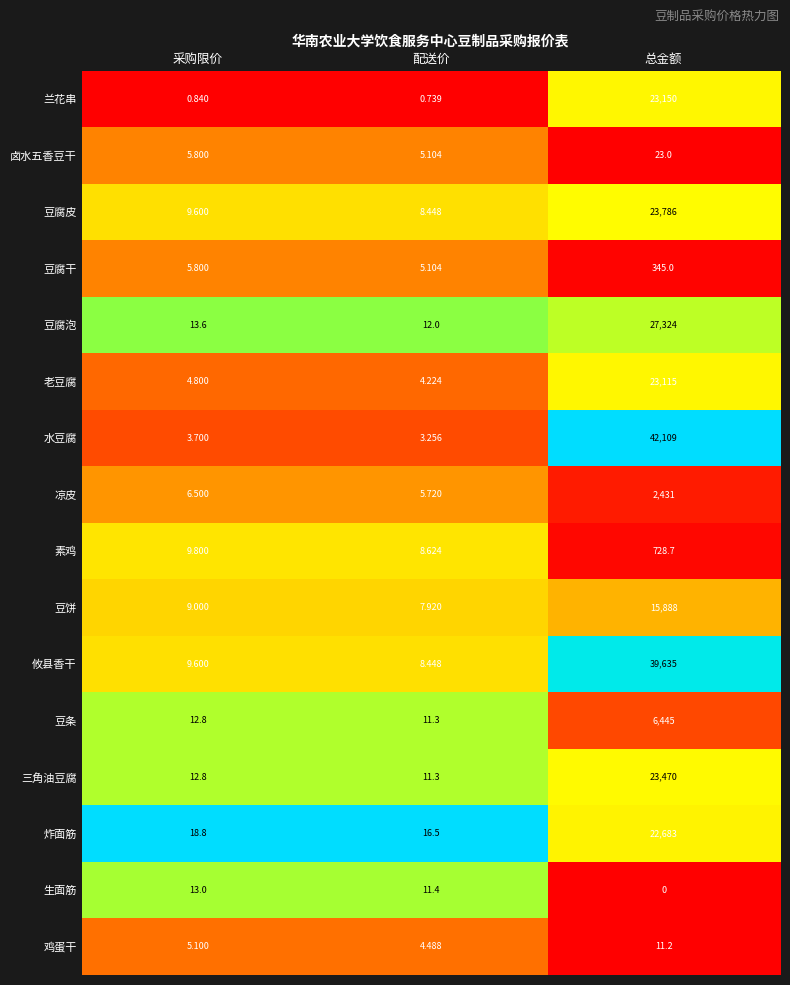

Which category has the highest value in the 兰花串 series?

总金额